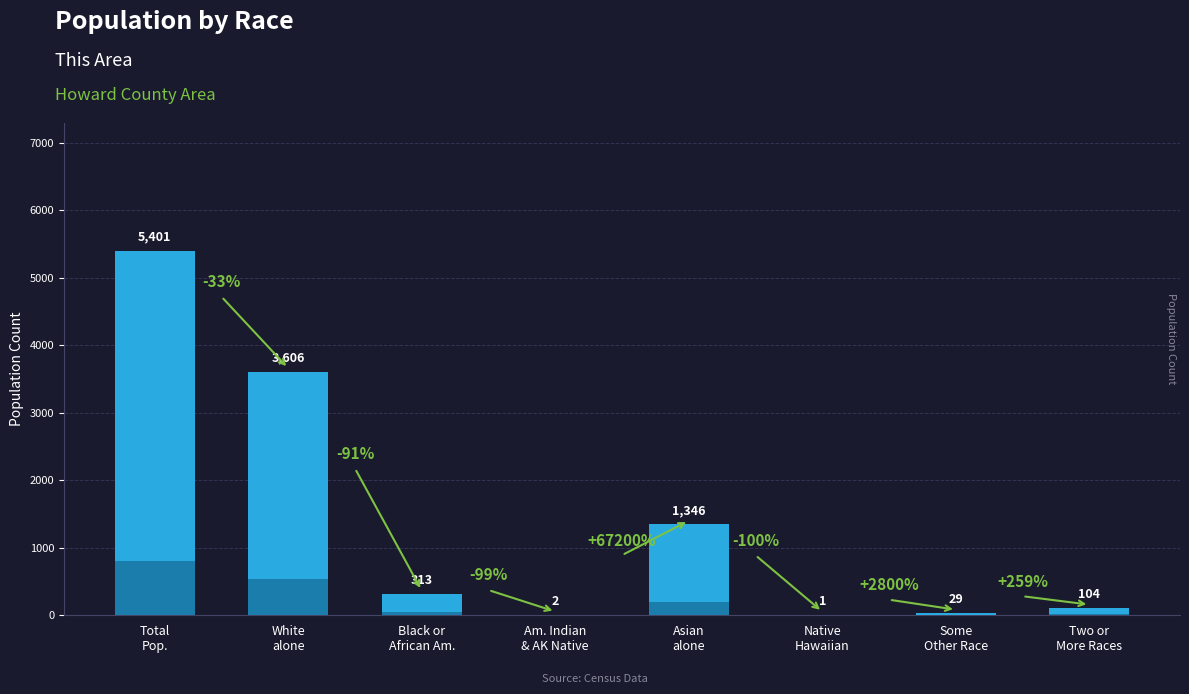

True or false: the data shows 563 at Black or
African Am..

False